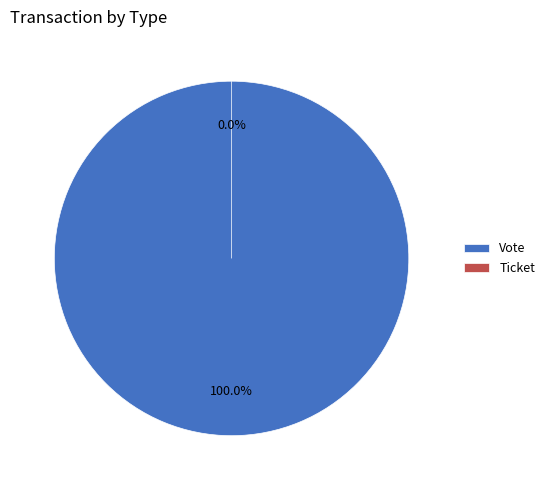

Does any single category account for the majority?

Yes